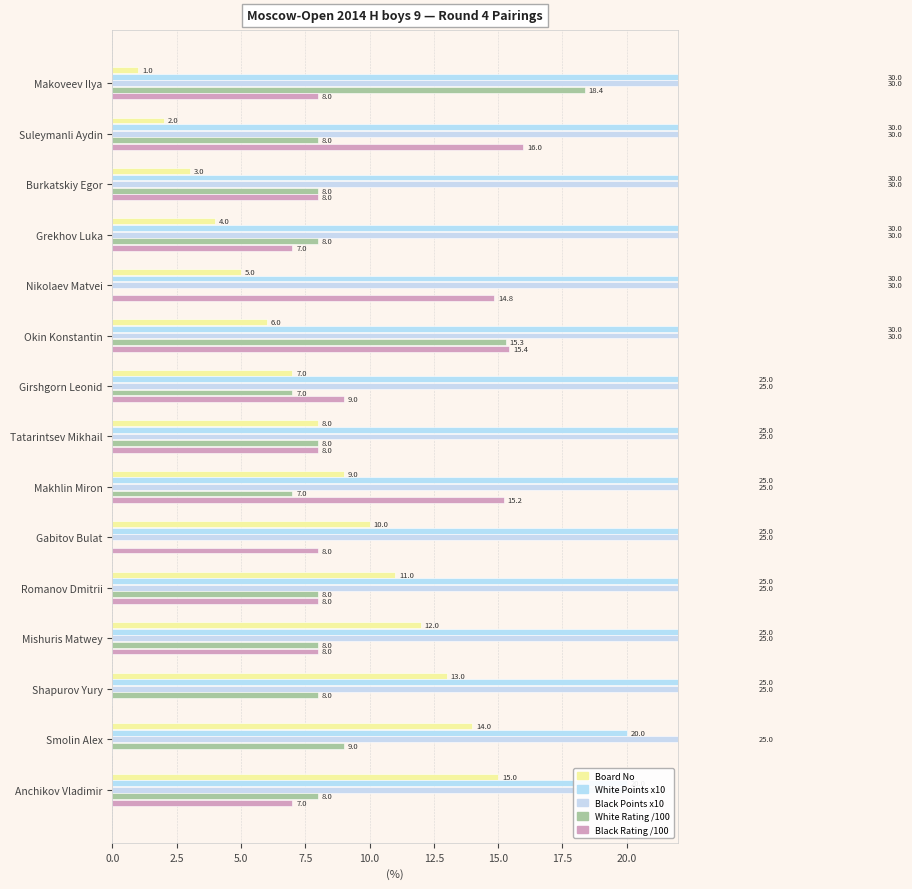

Which series changed the most between Suleymanli Aydin and Mishuris Matwey?

Board No